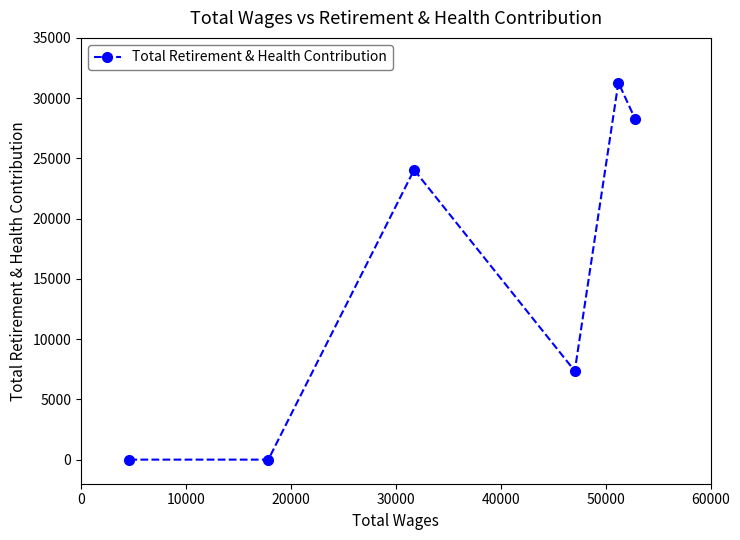

What is the maximum value shown in the chart?

31291